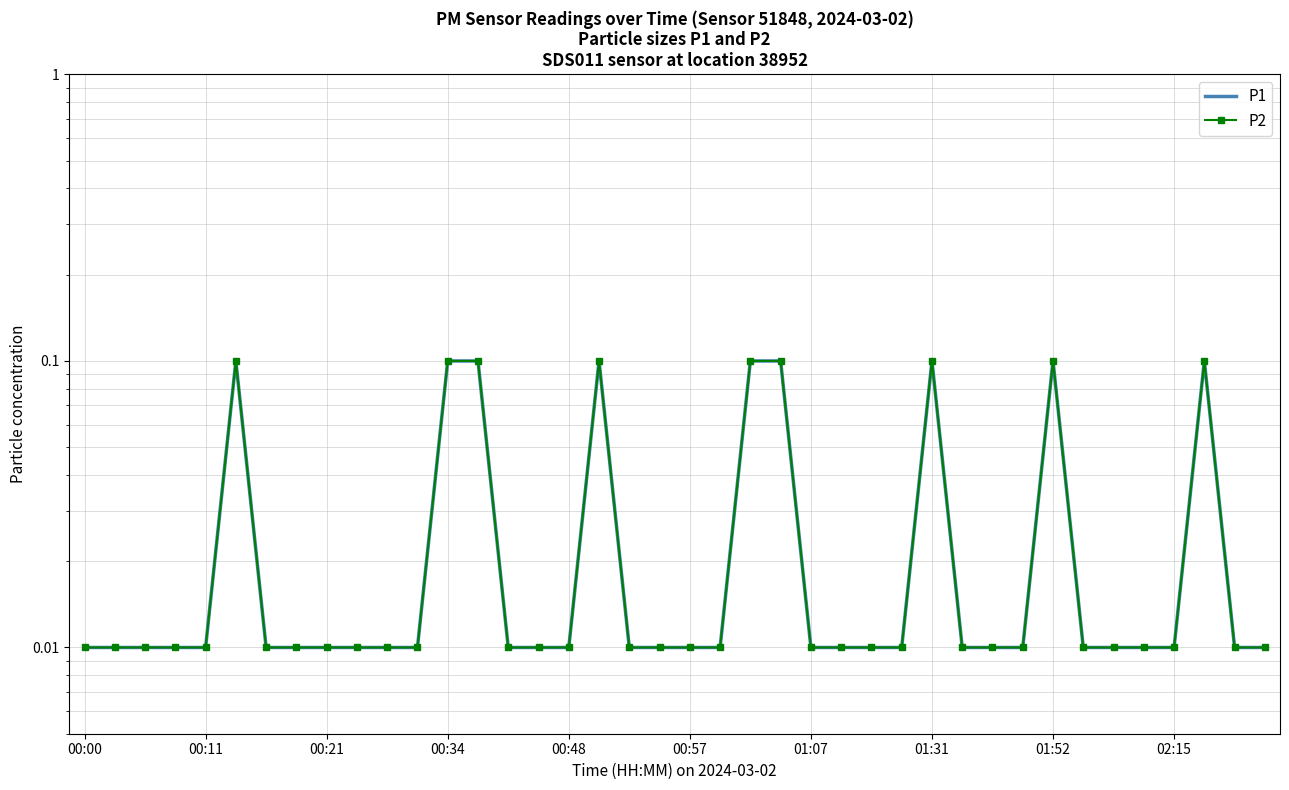

True or false: P2 and P1 intersect in this chart.

False